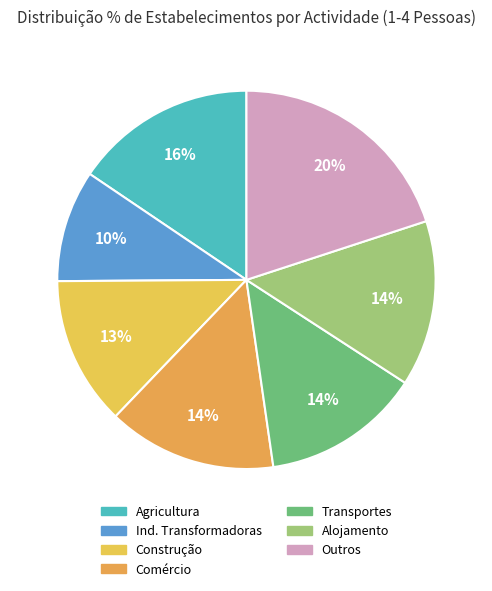

True or false: Comércio accounts for 14% of the total.

True